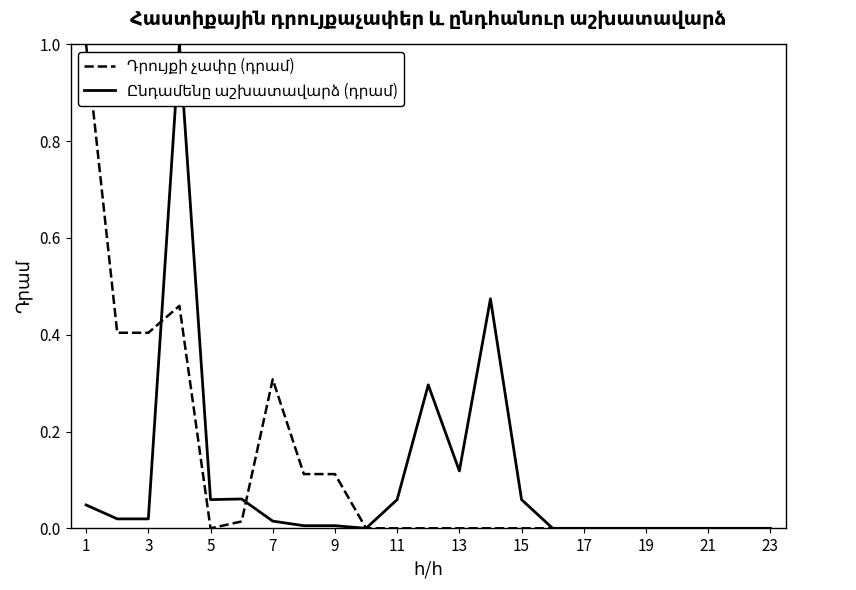

Does the chart have visible grid lines?

No